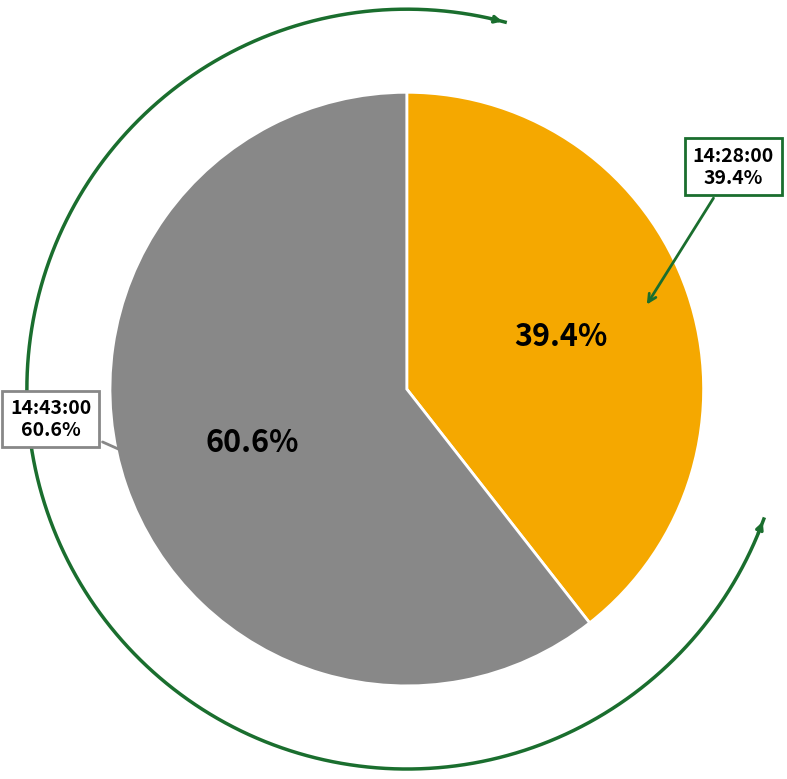

How much of the chart is everything except 14:28:00?

60.6%